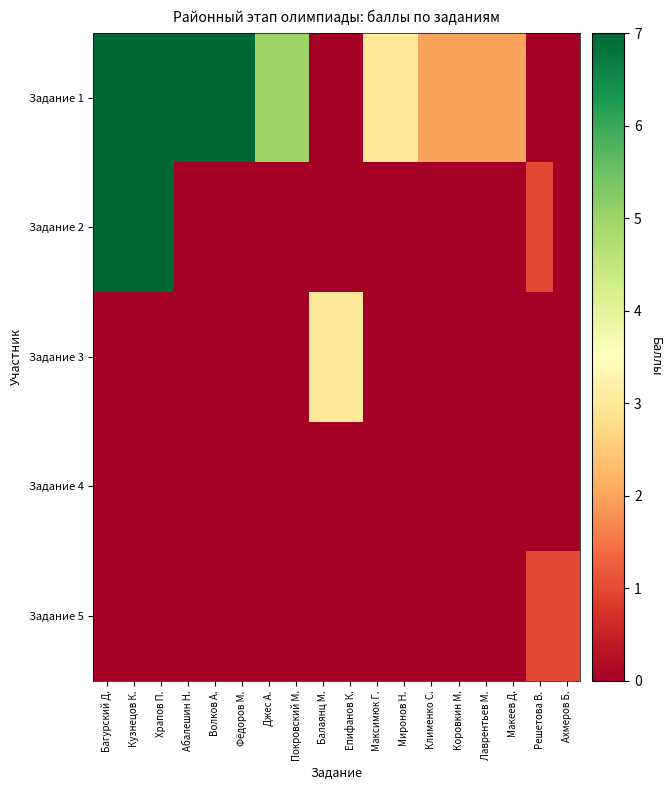

At how many categories does at least one series exceed 1?

16